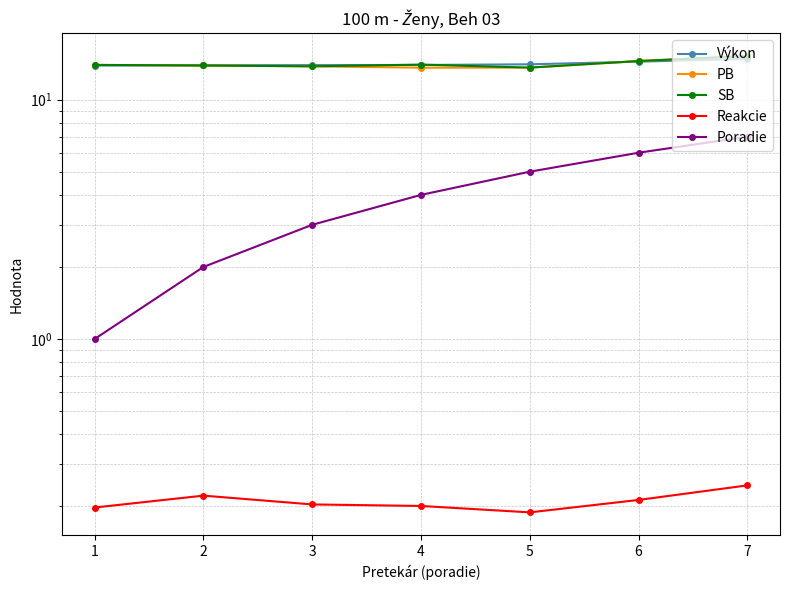

Count the number of data series in this chart.

5